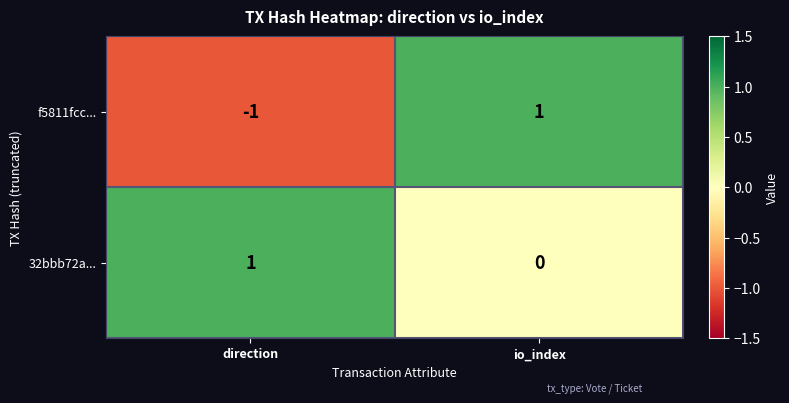

Where is f5811fcc... nearest to the value 0?

direction